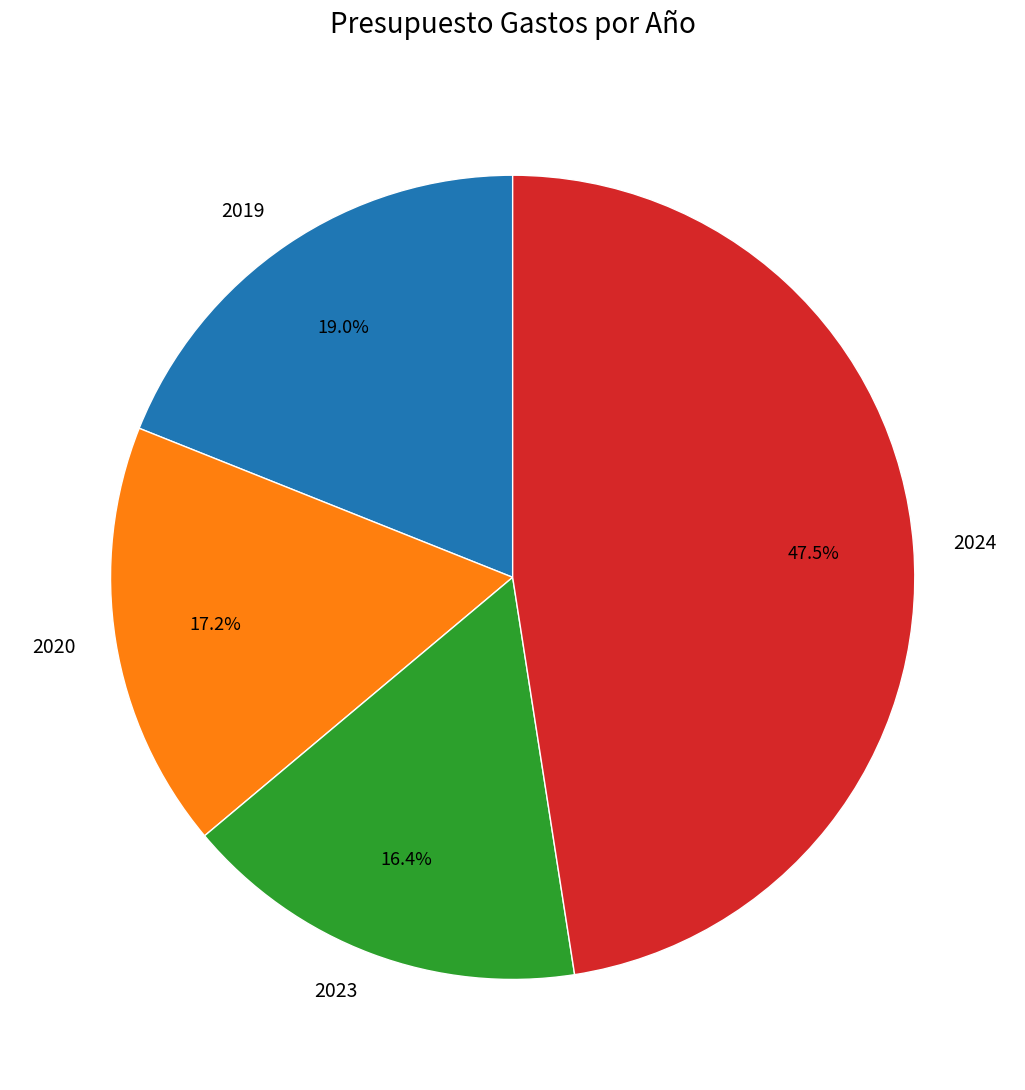

Does 2019 represent more than half of the total?

No